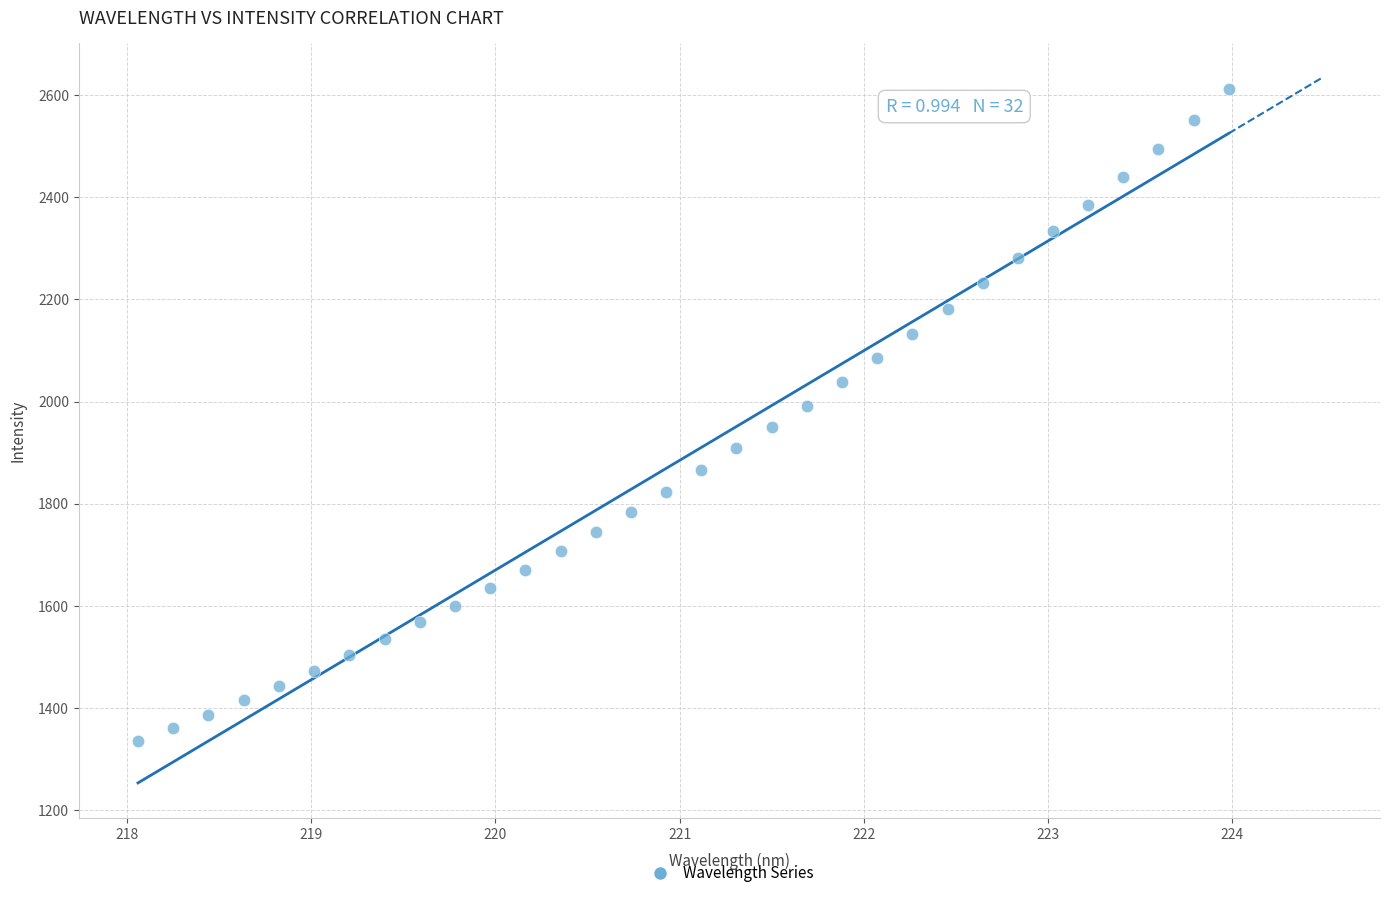

What is the range of X values (max minus min)?

5.9